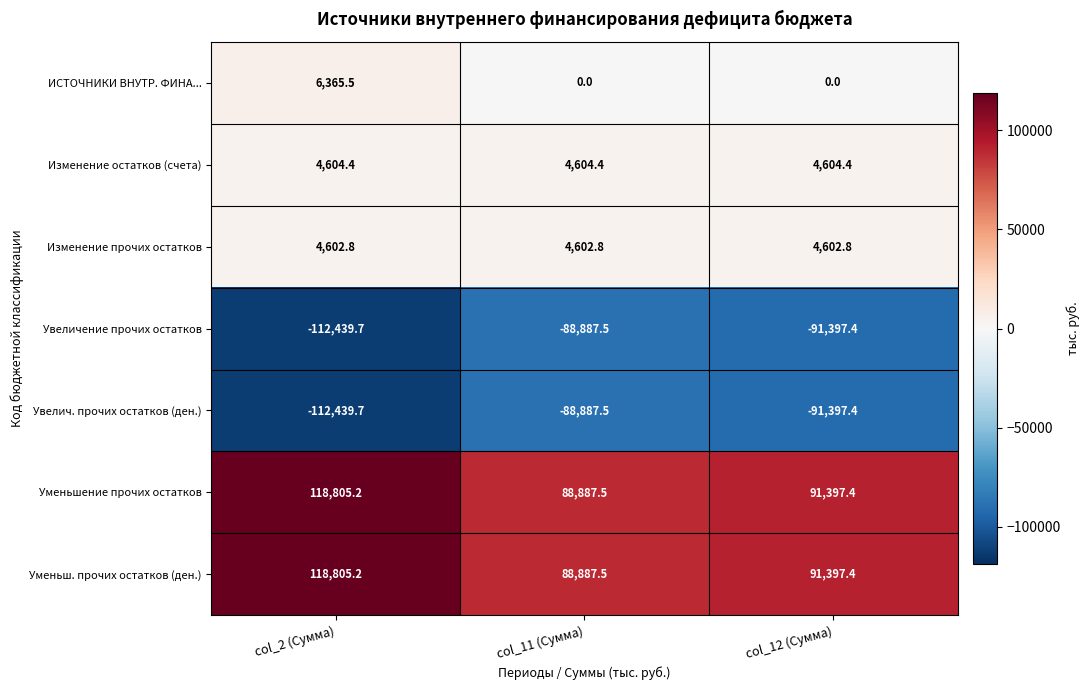

What is the sum of all Изменение остатков (счета) values?

13813.2